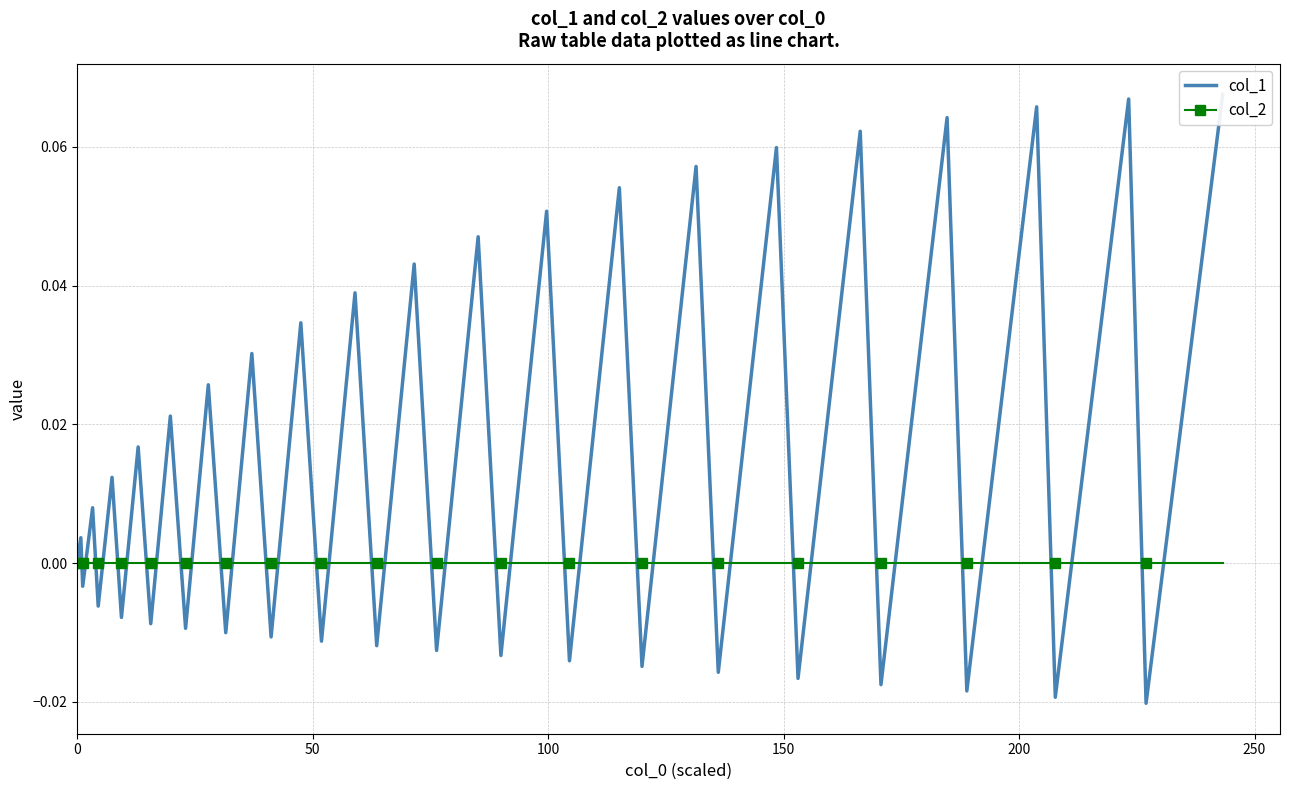

True or false: col_1 has a value of -0.0 at 100.

False